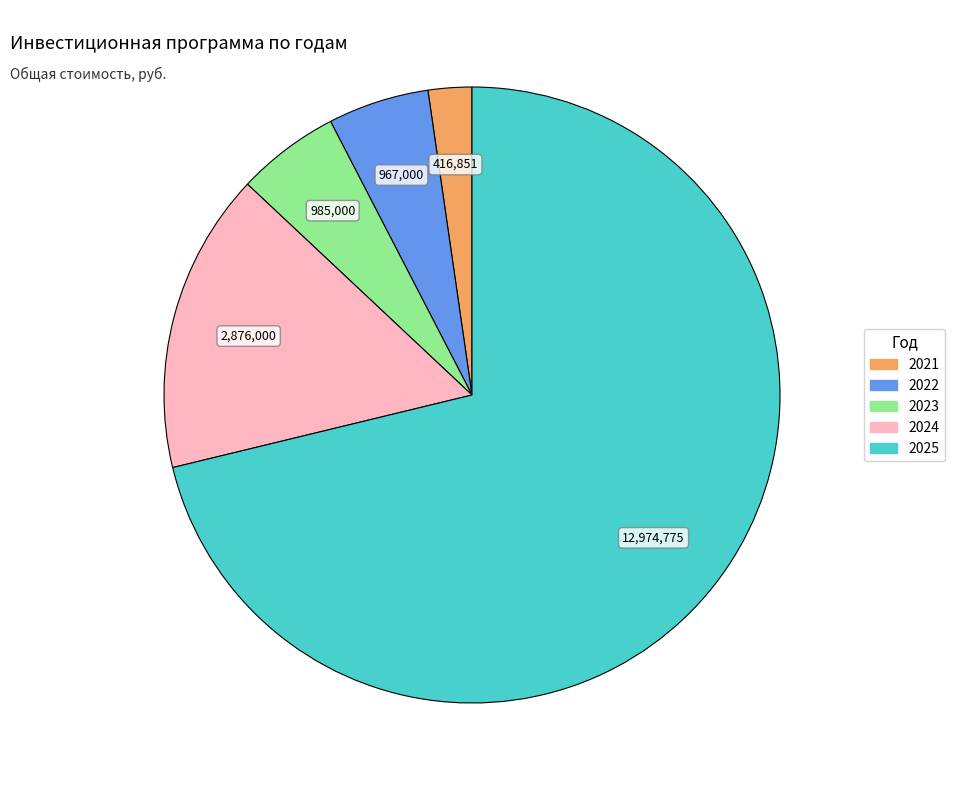

The 2025 slice represents 71% of the pie. True or false?

True